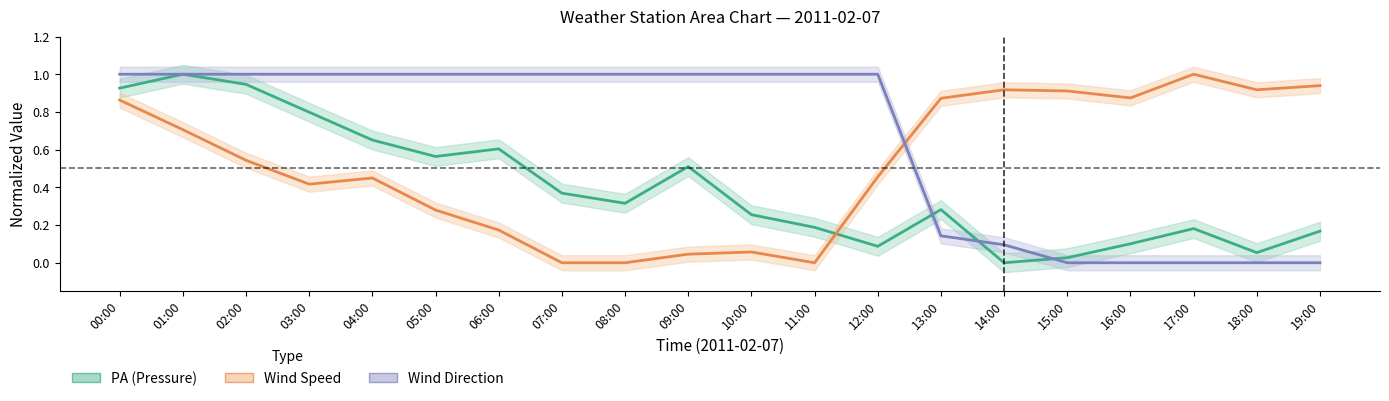

Which series has the largest total across all categories?

Wind Direction